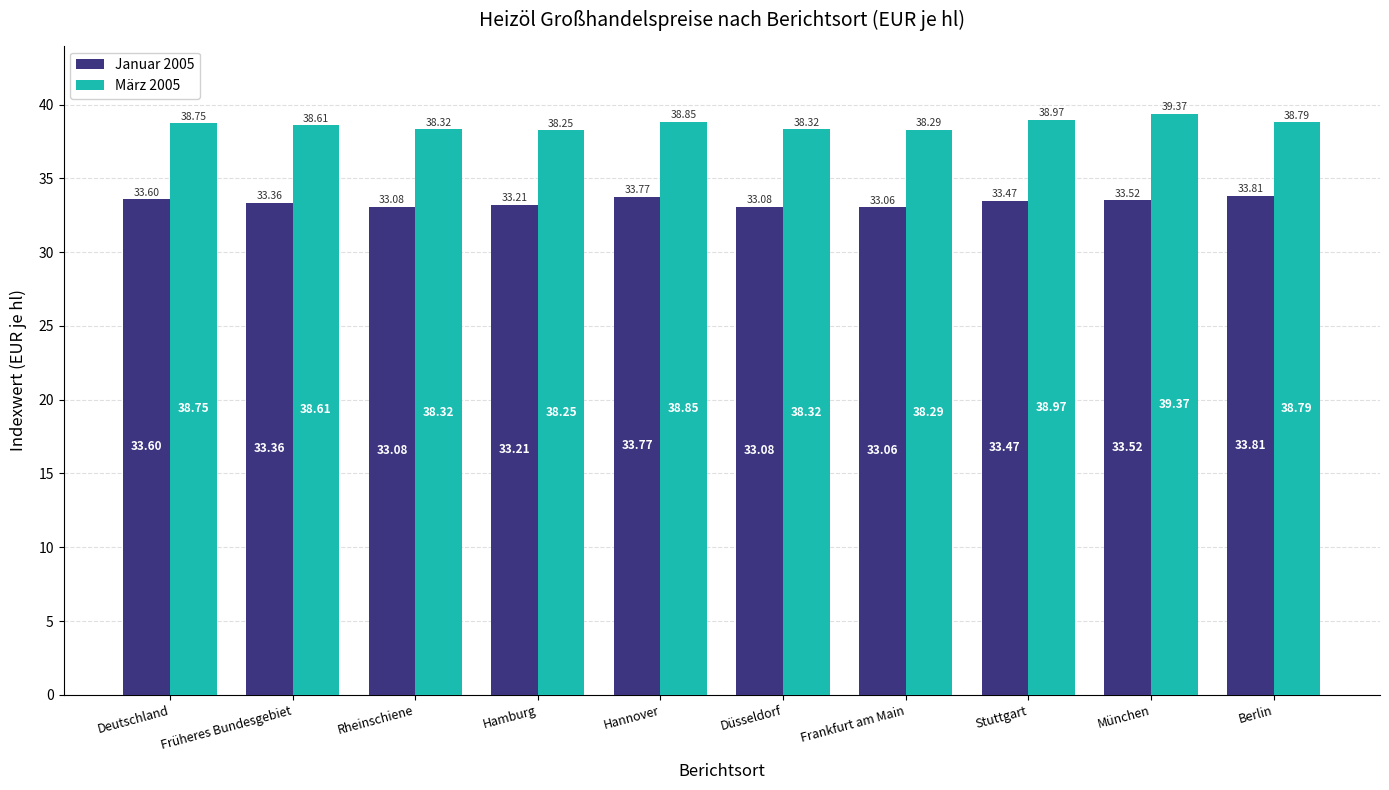

True or false: Januar 2005 has a value of 33.8 at Berlin.

True